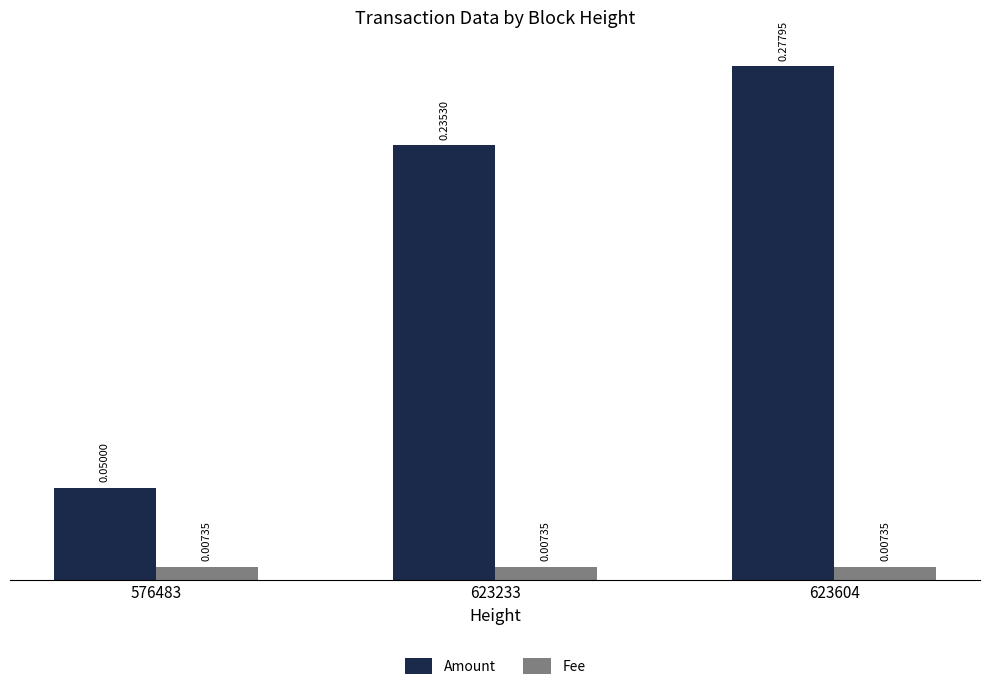

Rank the series by their average value, from lowest to highest.

Fee, Amount